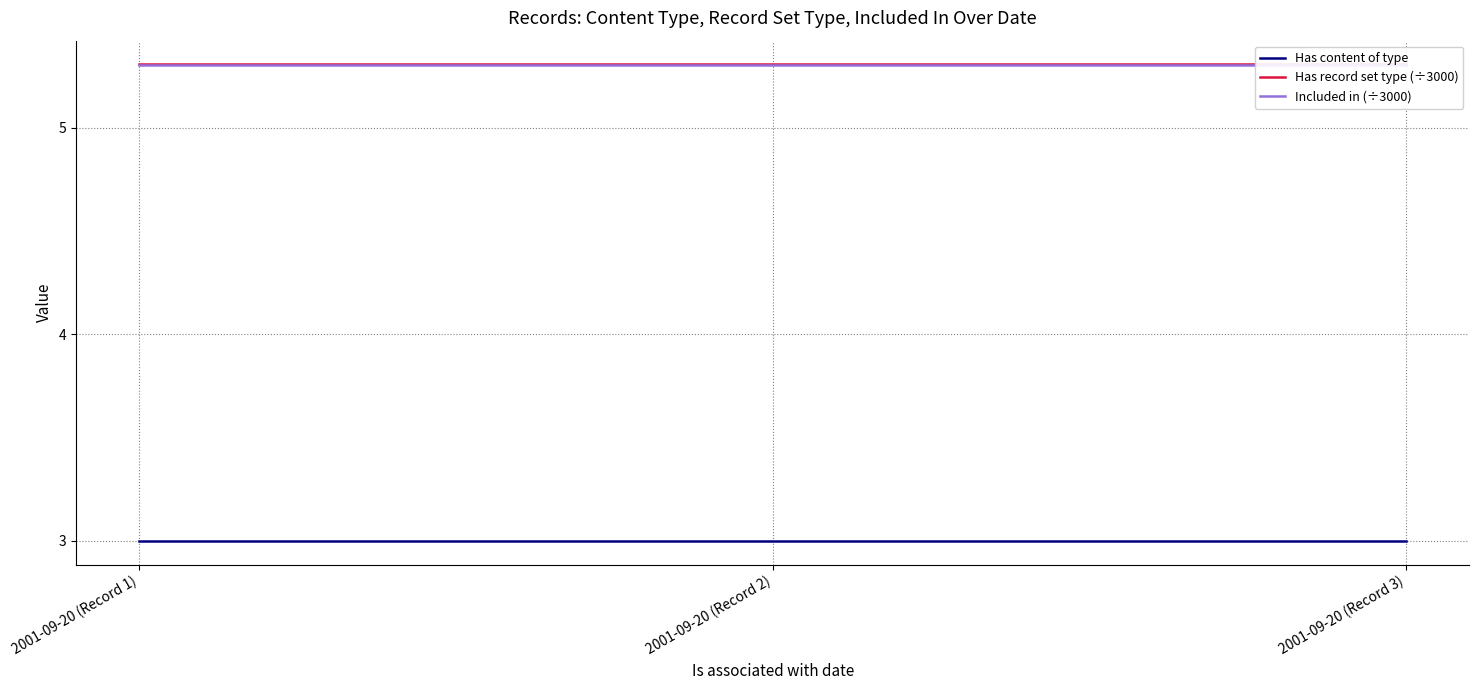

What is the smallest value displayed?

3.0